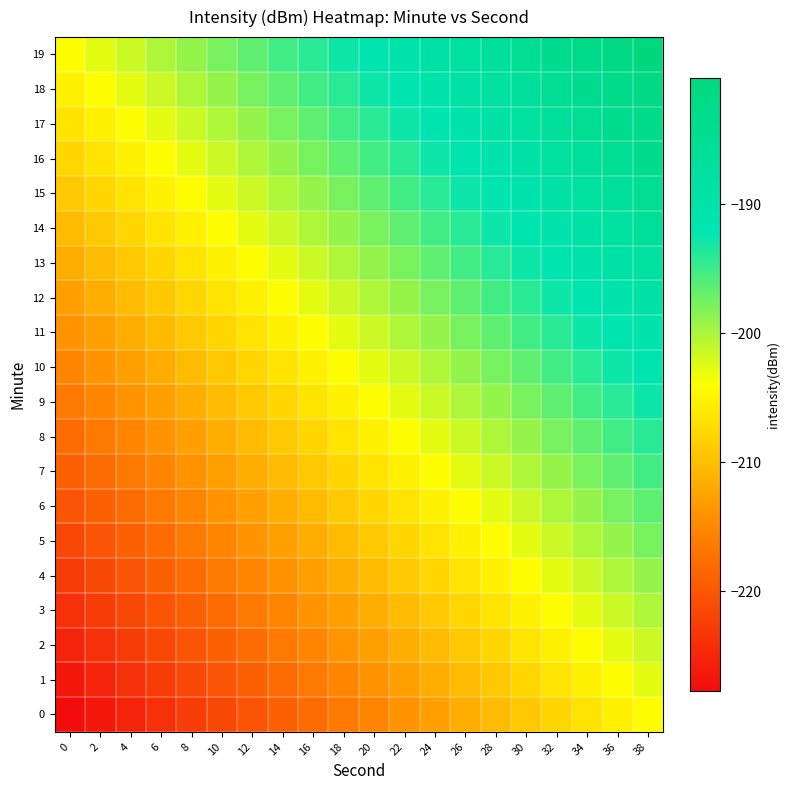

What is the spread (max minus min) of values at 26?

23.8